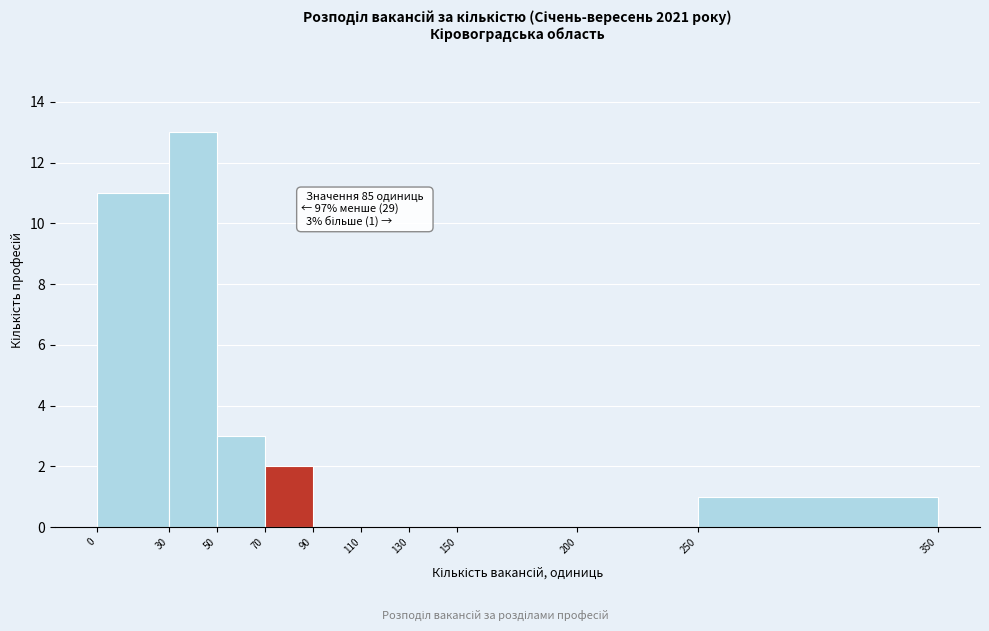

Over which range of the x-axis is the bar tallest?

30 to 50